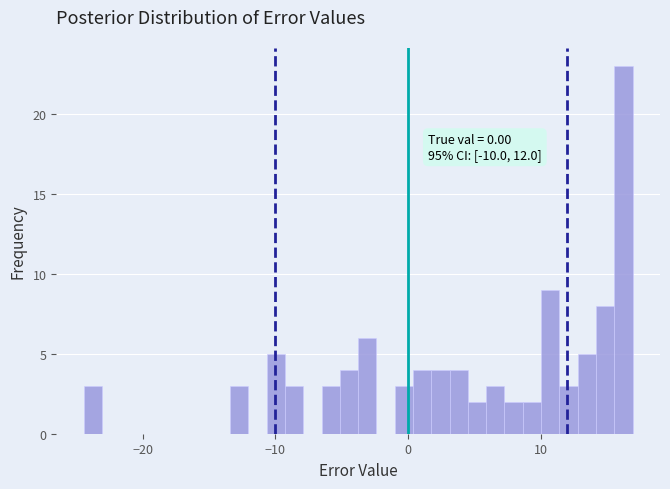

Around what value on the x-axis is the tallest bar? Give the approximate position of its centre, as read against the axis.

16